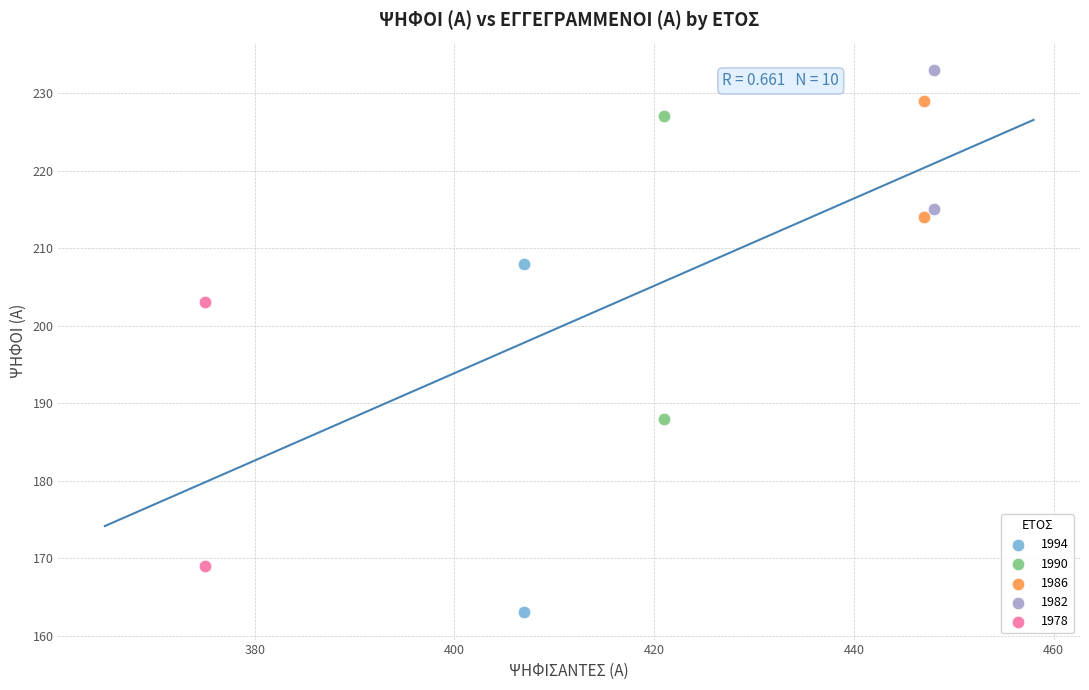

Which series has the largest Y range (max minus min)?

1994